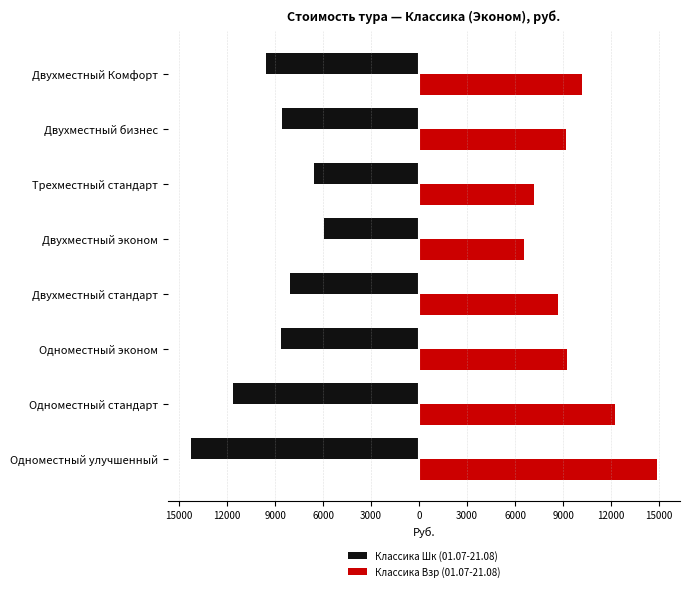

What are all the series names shown in the legend?

Классика Шк (01.07-21.08), Классика Взр (01.07-21.08)